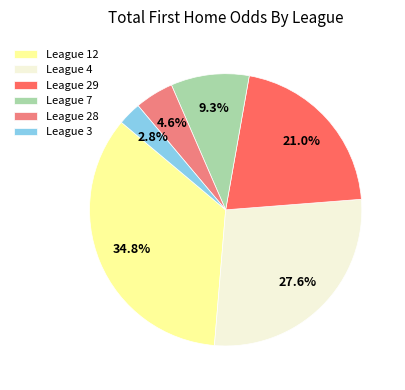

Approximately how many times larger is the value at League 12 compared to League 29?

1.7